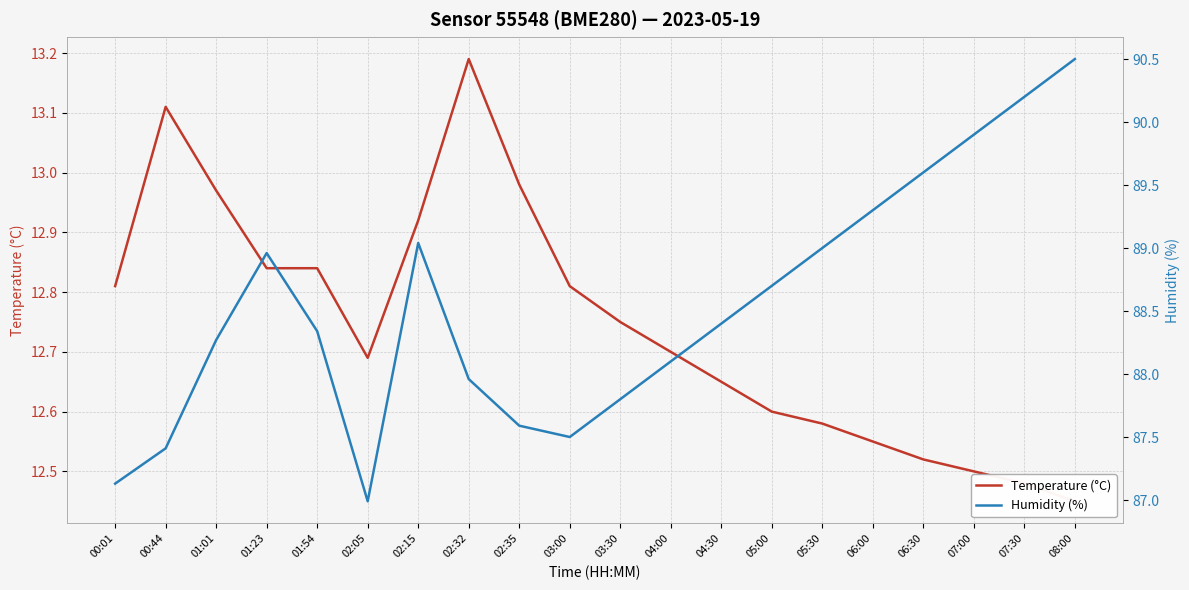

At how many categories does at least one series exceed 19?

20